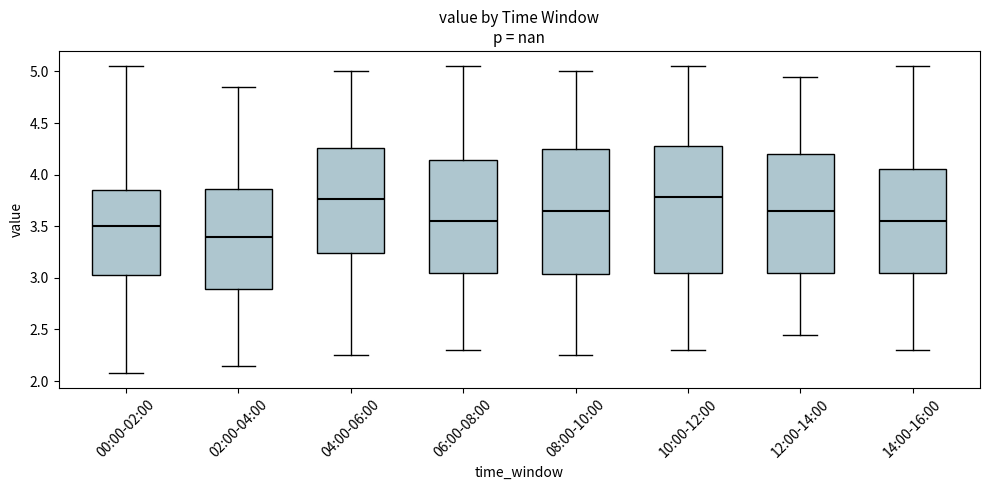

Reading left to right, read every box against the y-axis: the position of its median line, the range the box covers, and the ends of its whiskers. The values are not printed on the chart, so give them approximately, as read against the axis.

00:00-02:00: median 3.50, box 3.05 to 3.85, whiskers 2.10 to 5.05
02:00-04:00: median 3.40, box 2.90 to 3.85, whiskers 2.15 to 4.85
04:00-06:00: median 3.75, box 3.25 to 4.25, whiskers 2.25 to 5.00
06:00-08:00: median 3.55, box 3.05 to 4.15, whiskers 2.30 to 5.05
08:00-10:00: median 3.65, box 3.05 to 4.25, whiskers 2.25 to 5.00
10:00-12:00: median 3.80, box 3.05 to 4.30, whiskers 2.30 to 5.05
12:00-14:00: median 3.65, box 3.05 to 4.20, whiskers 2.45 to 4.95
14:00-16:00: median 3.55, box 3.05 to 4.05, whiskers 2.30 to 5.05